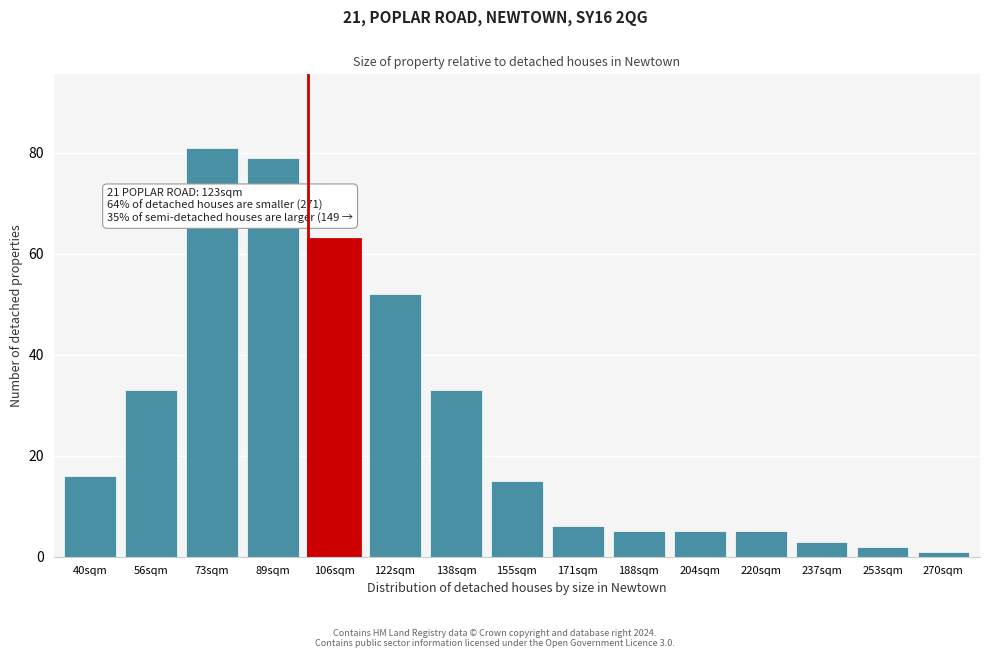

Reading right to left, extract all data points from this chart.

1	2	3	5	5	5	6	15	33	52	63	79	81	33	16